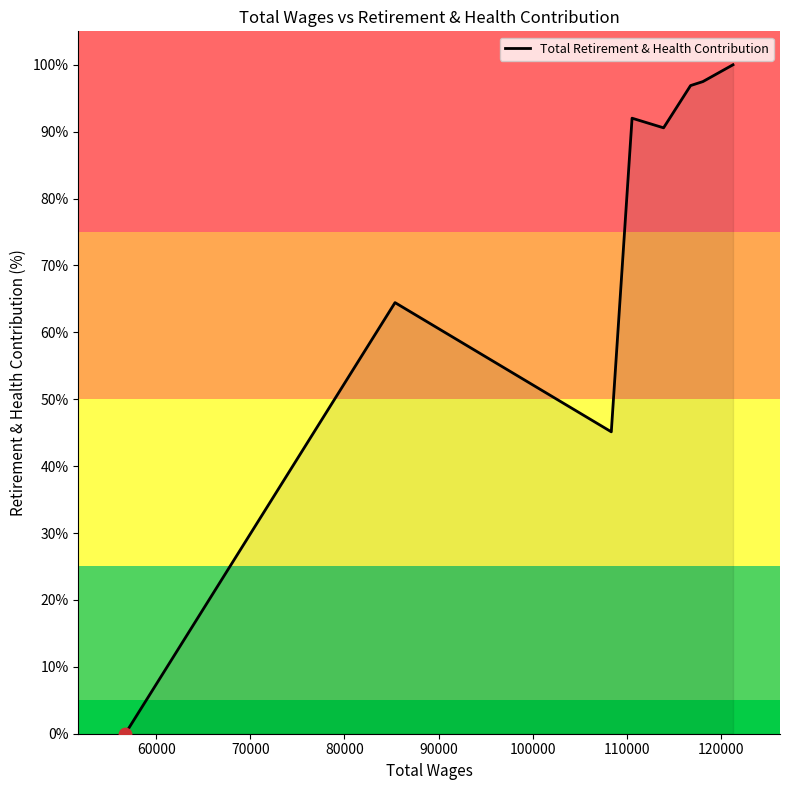

What is the greatest value displayed?

100.0